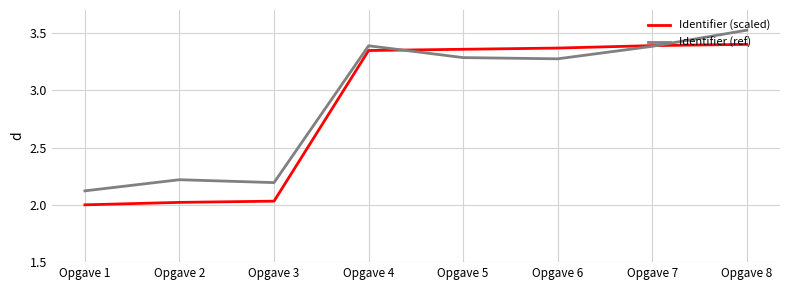

Which label corresponds to the largest value in the chart?

Opgave 8